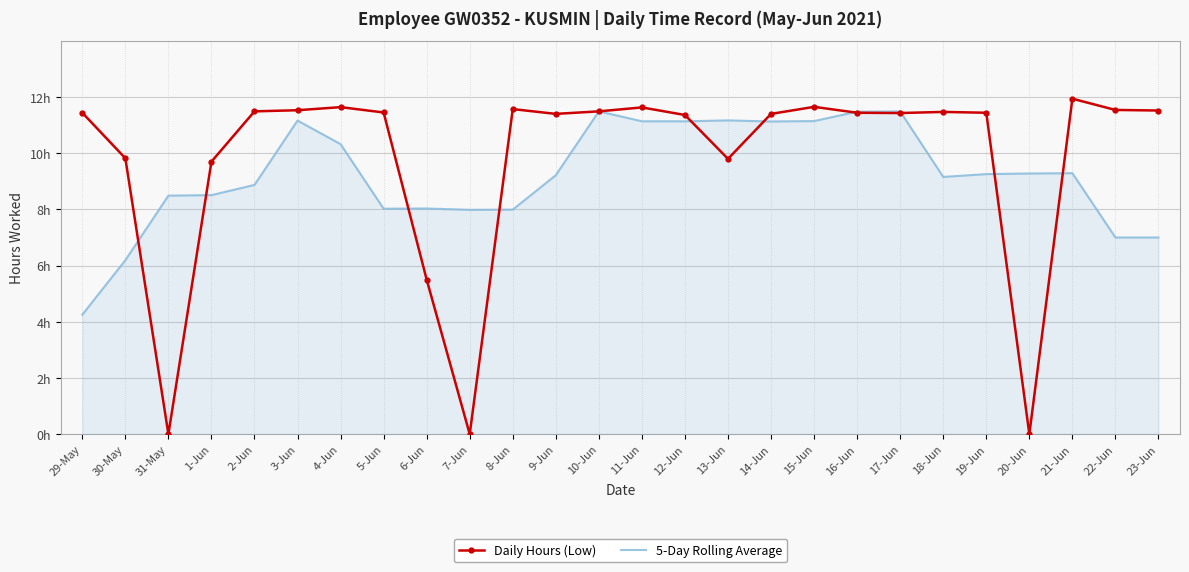

What is the difference between the maximum and minimum values in the Daily Hours (Low) series?

11.9